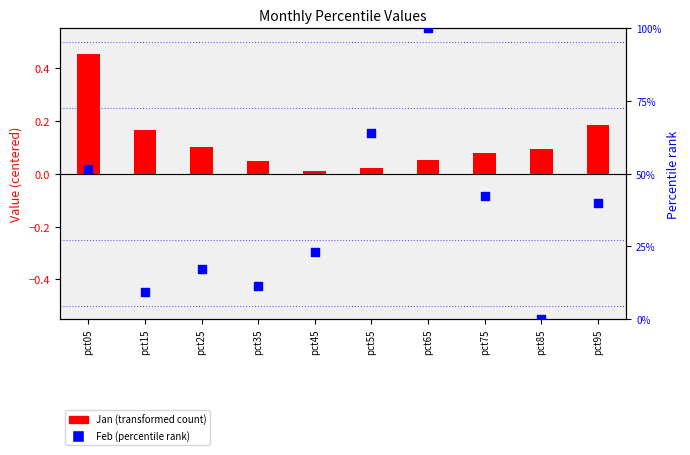

Which series has the largest total across all categories?

Feb (percentile rank)